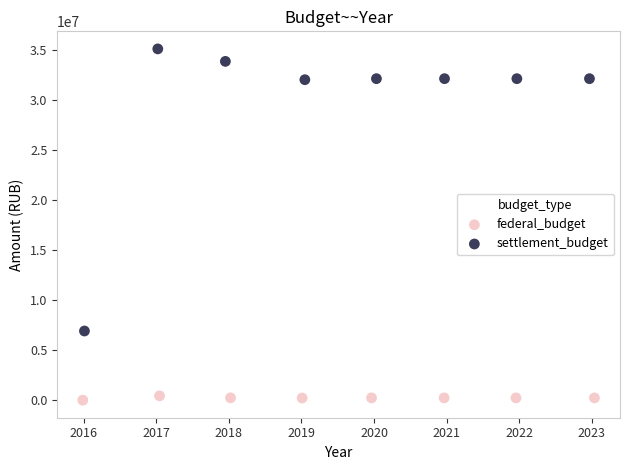

What are all the series names shown in the legend?

federal_budget, settlement_budget